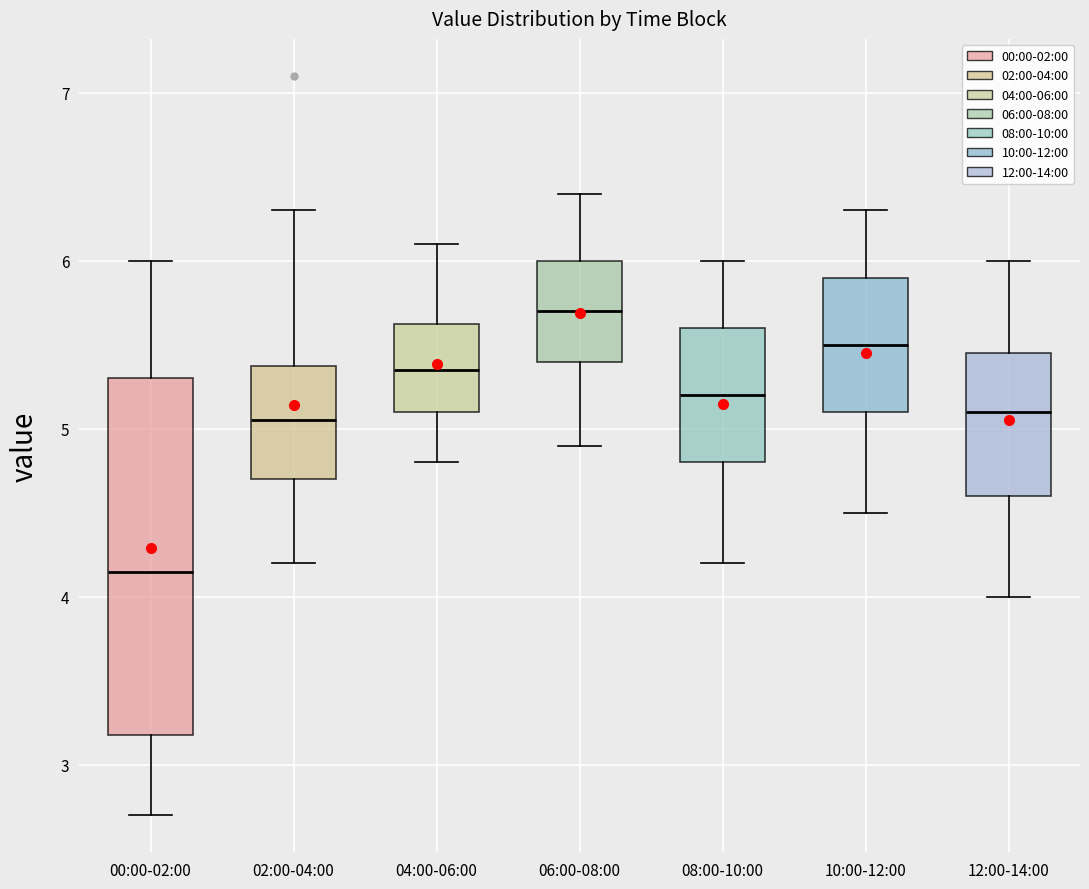

Where does the lower whisker of the box for 12:00-14:00 end on the y-axis? The values are not printed on the chart, so give them approximately, as read against the axis.

4.0